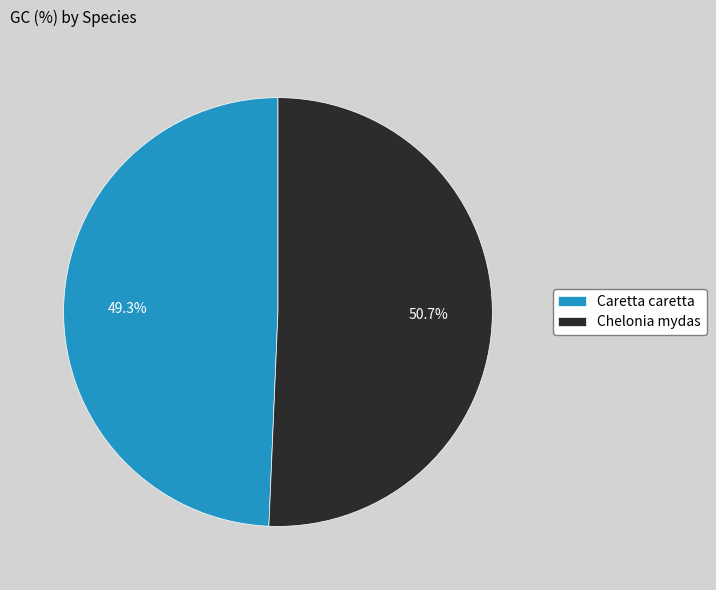

Which category accounts for the majority?

Chelonia mydas